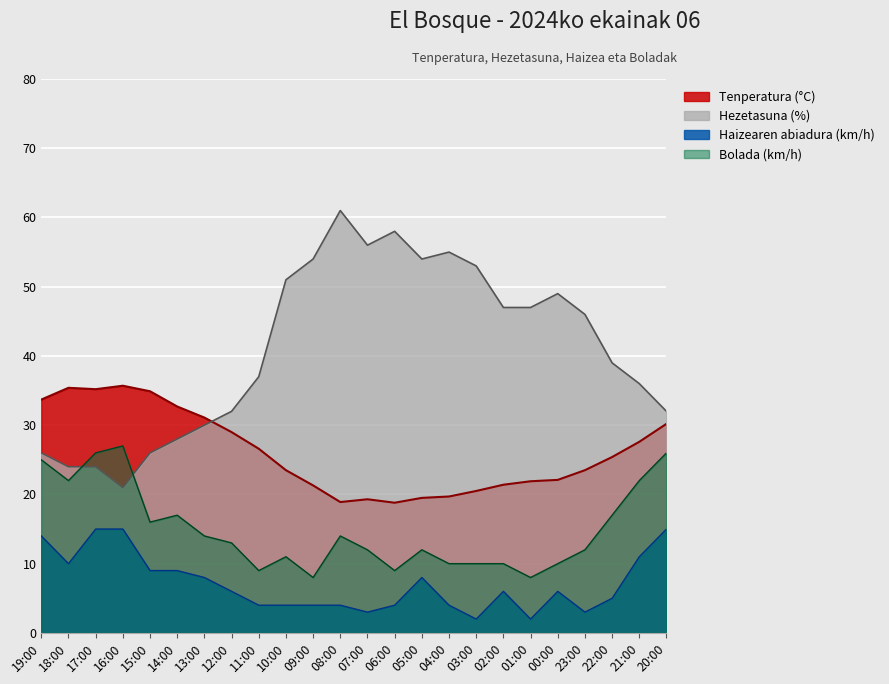

List the series in order of their peak value, highest first.

Hezetasuna (%), Tenperatura (°C), Bolada (km/h), Haizearen abiadura (km/h)